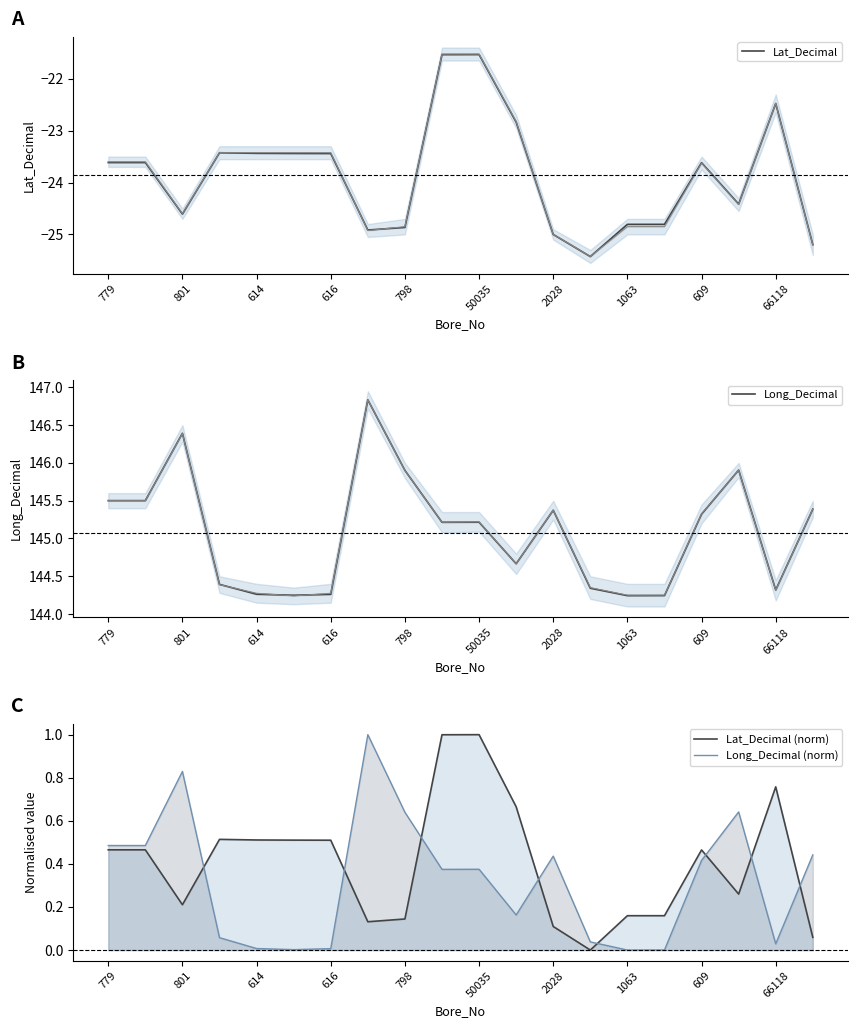

What is the sum of all Lat_Decimal values?

-477.0